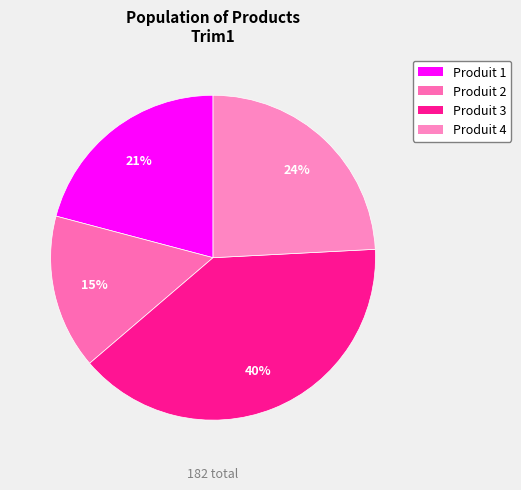

Approximately how many times larger is the value at Produit 1 compared to Produit 3?

0.5